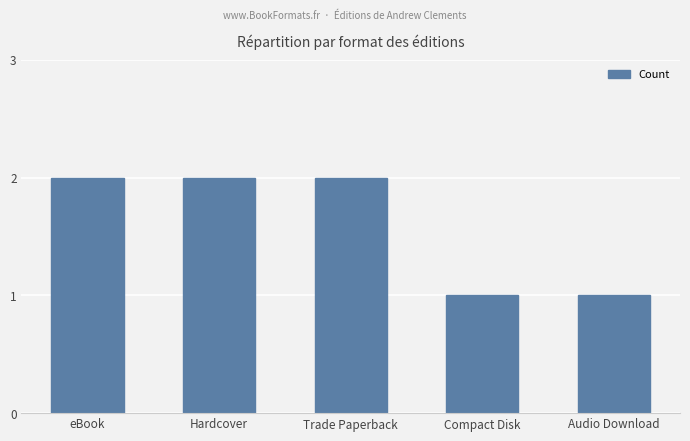

How many values are below 2?

2